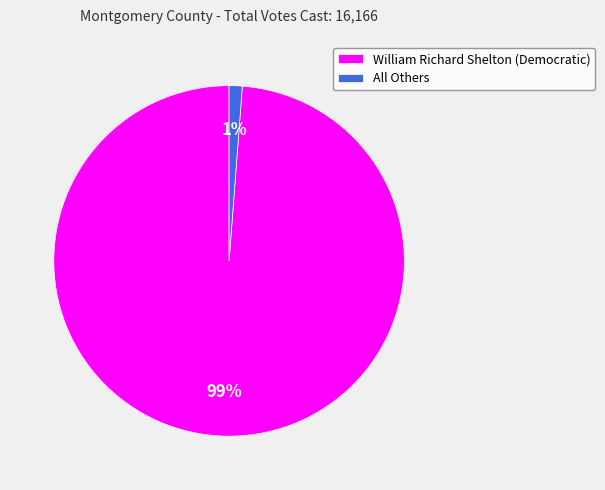

To the nearest percent, what portion does William Richard Shelton (Democratic) represent?

99%